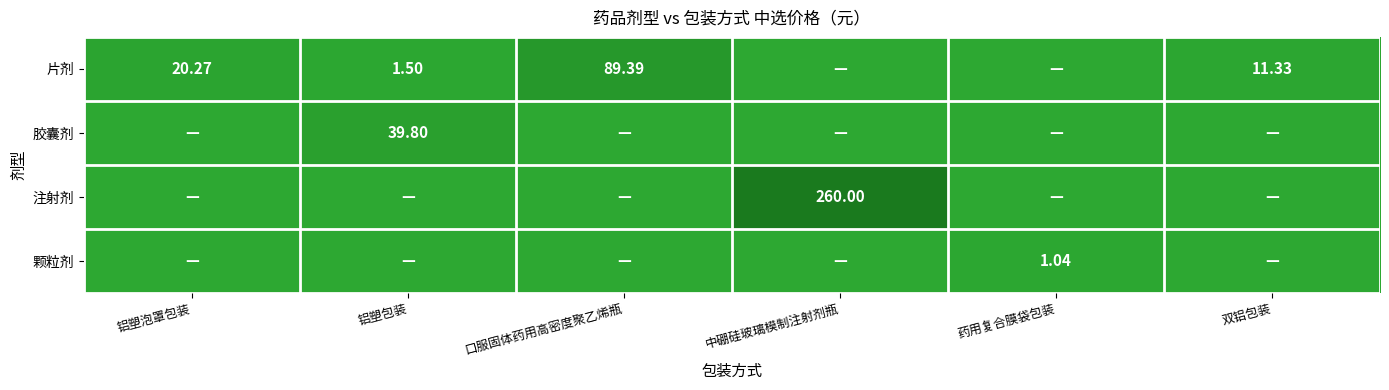

Which label corresponds to the smallest value in the chart?

中硼硅玻璃模制注射剂瓶